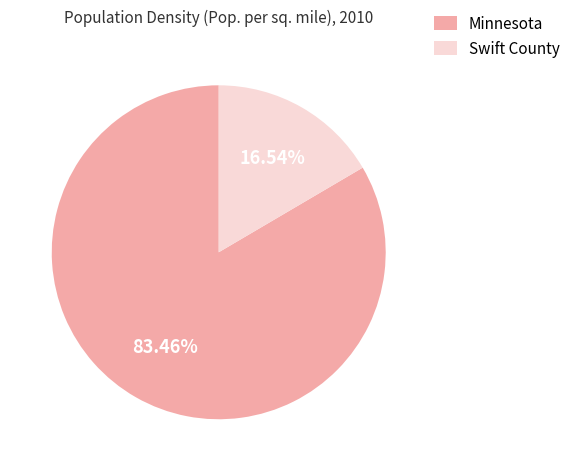

What is the largest slice in the pie chart?

Minnesota